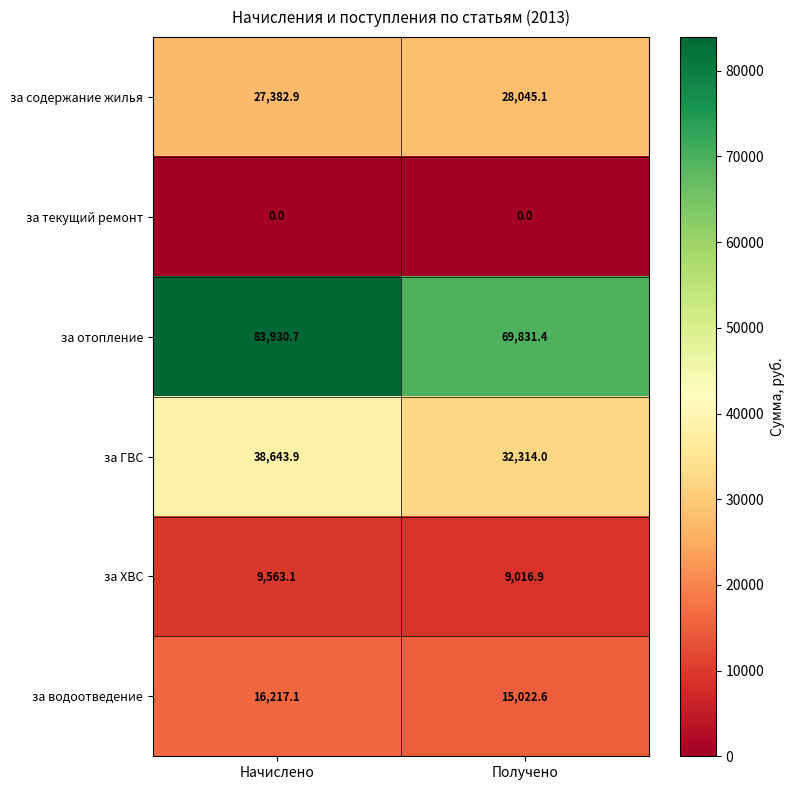

Reading left to right, extract all data points from this chart.

за содержание жилья: Начислено=27382.9	Получено=28045.1
за текущий ремонт: Начислено=0.0	Получено=0.0
за отопление: Начислено=83930.7	Получено=69831.4
за ГВС: Начислено=38643.9	Получено=32314.0
за ХВС: Начислено=9563.1	Получено=9016.9
за водоотведение: Начислено=16217.1	Получено=15022.6